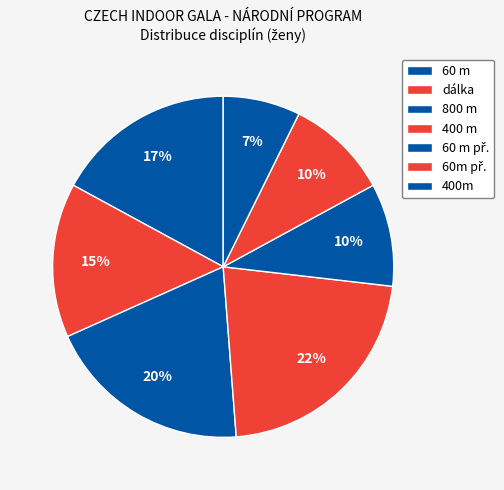

How many slices are in this pie chart?

7